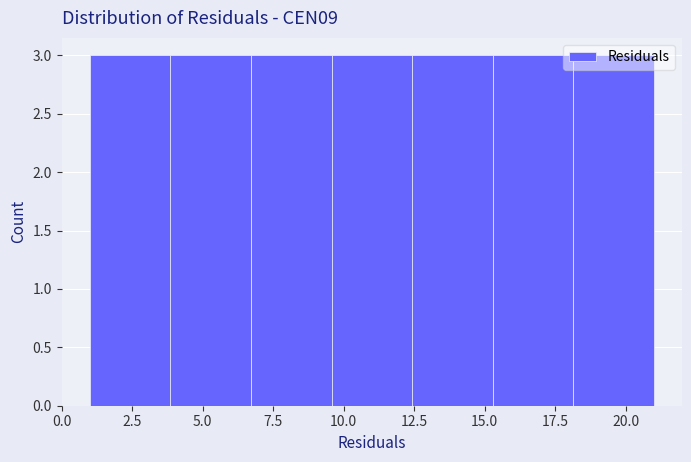

How tall is the bar that spans 15.5 to 18.0 on the x-axis? Neither the bar edges nor the heights are printed on the chart, so give them approximately, as read against the axes.

3